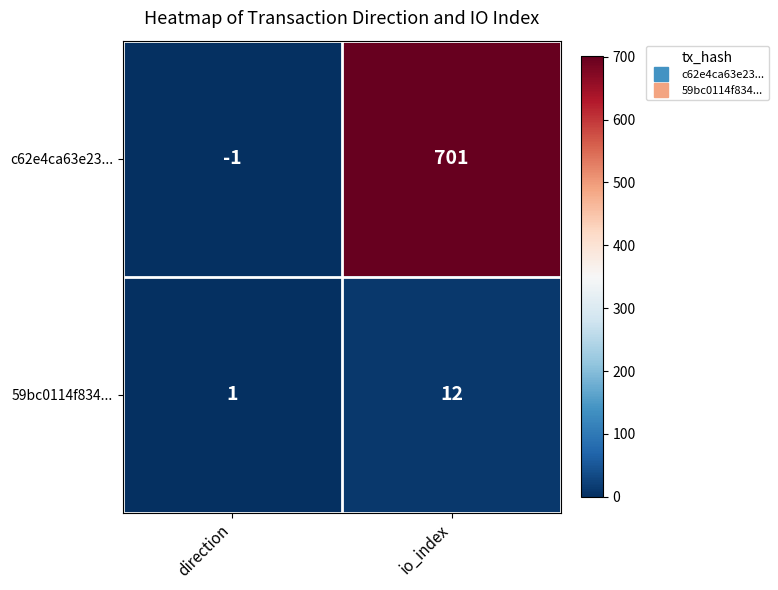

What is the spread (max minus min) of values at io_index?

689